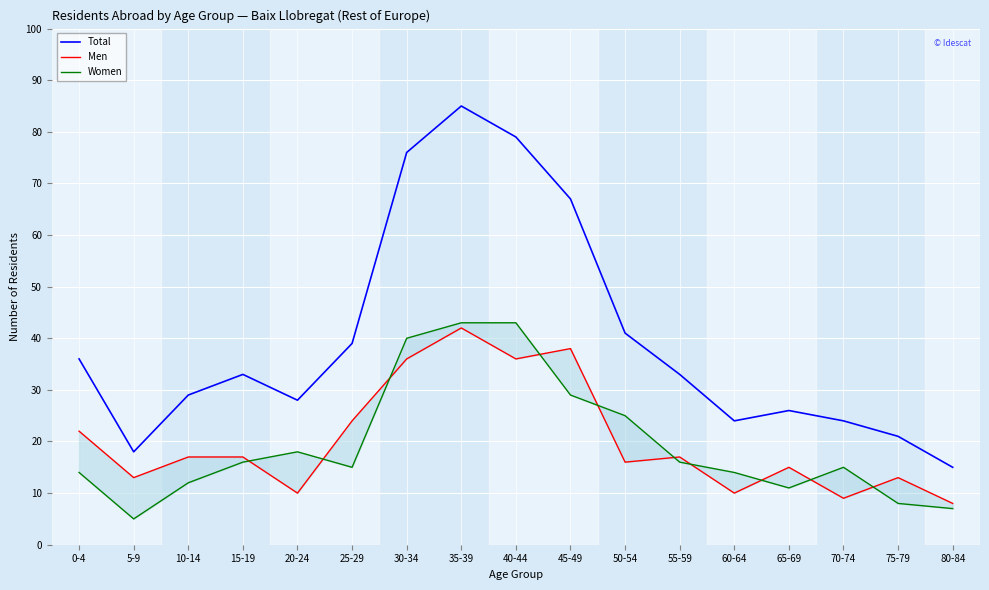

Is the value of Total at 50-54 greater than the value of Men at 65-69?

Yes